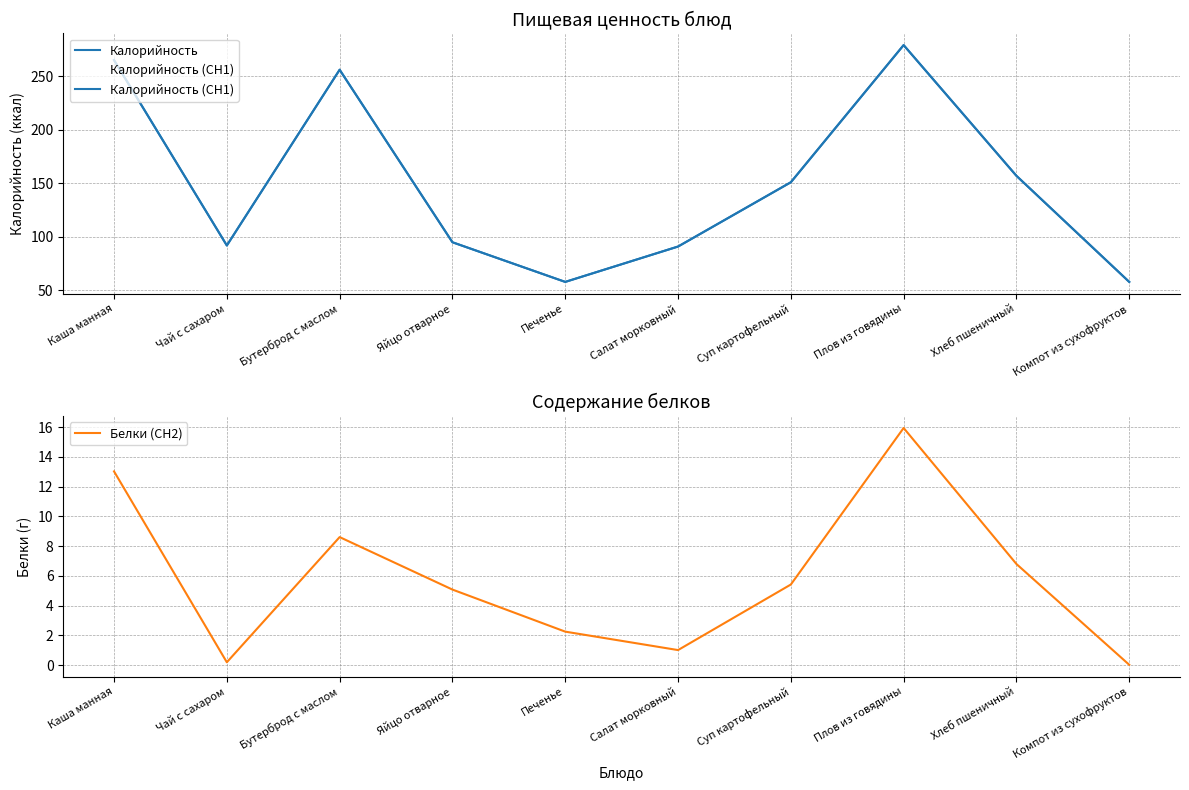

What is the label of the 6th point from the left?

Салат морковный